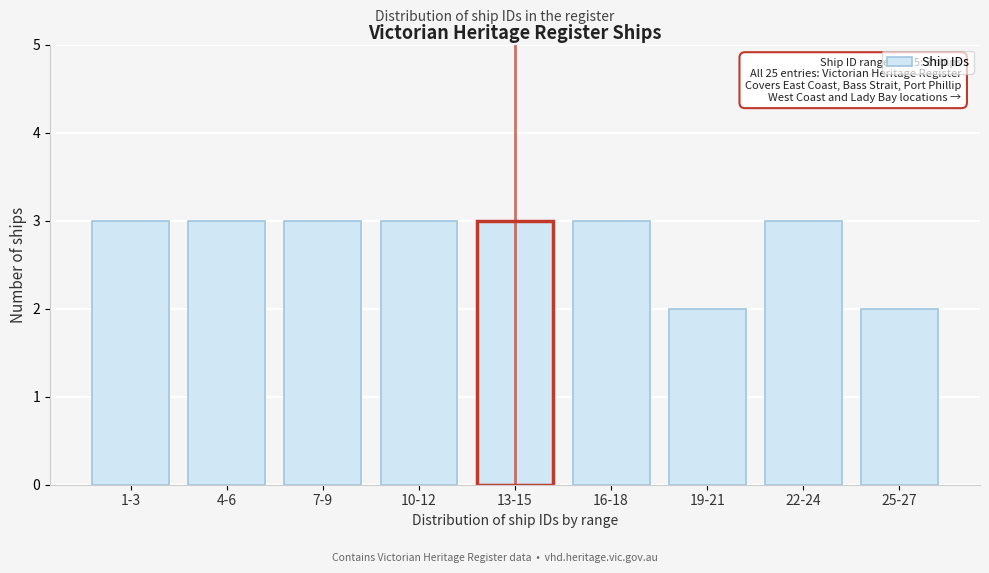

Reading left to right, transcribe all the data shown in this chart.

3	3	3	3	3	3	2	3	2